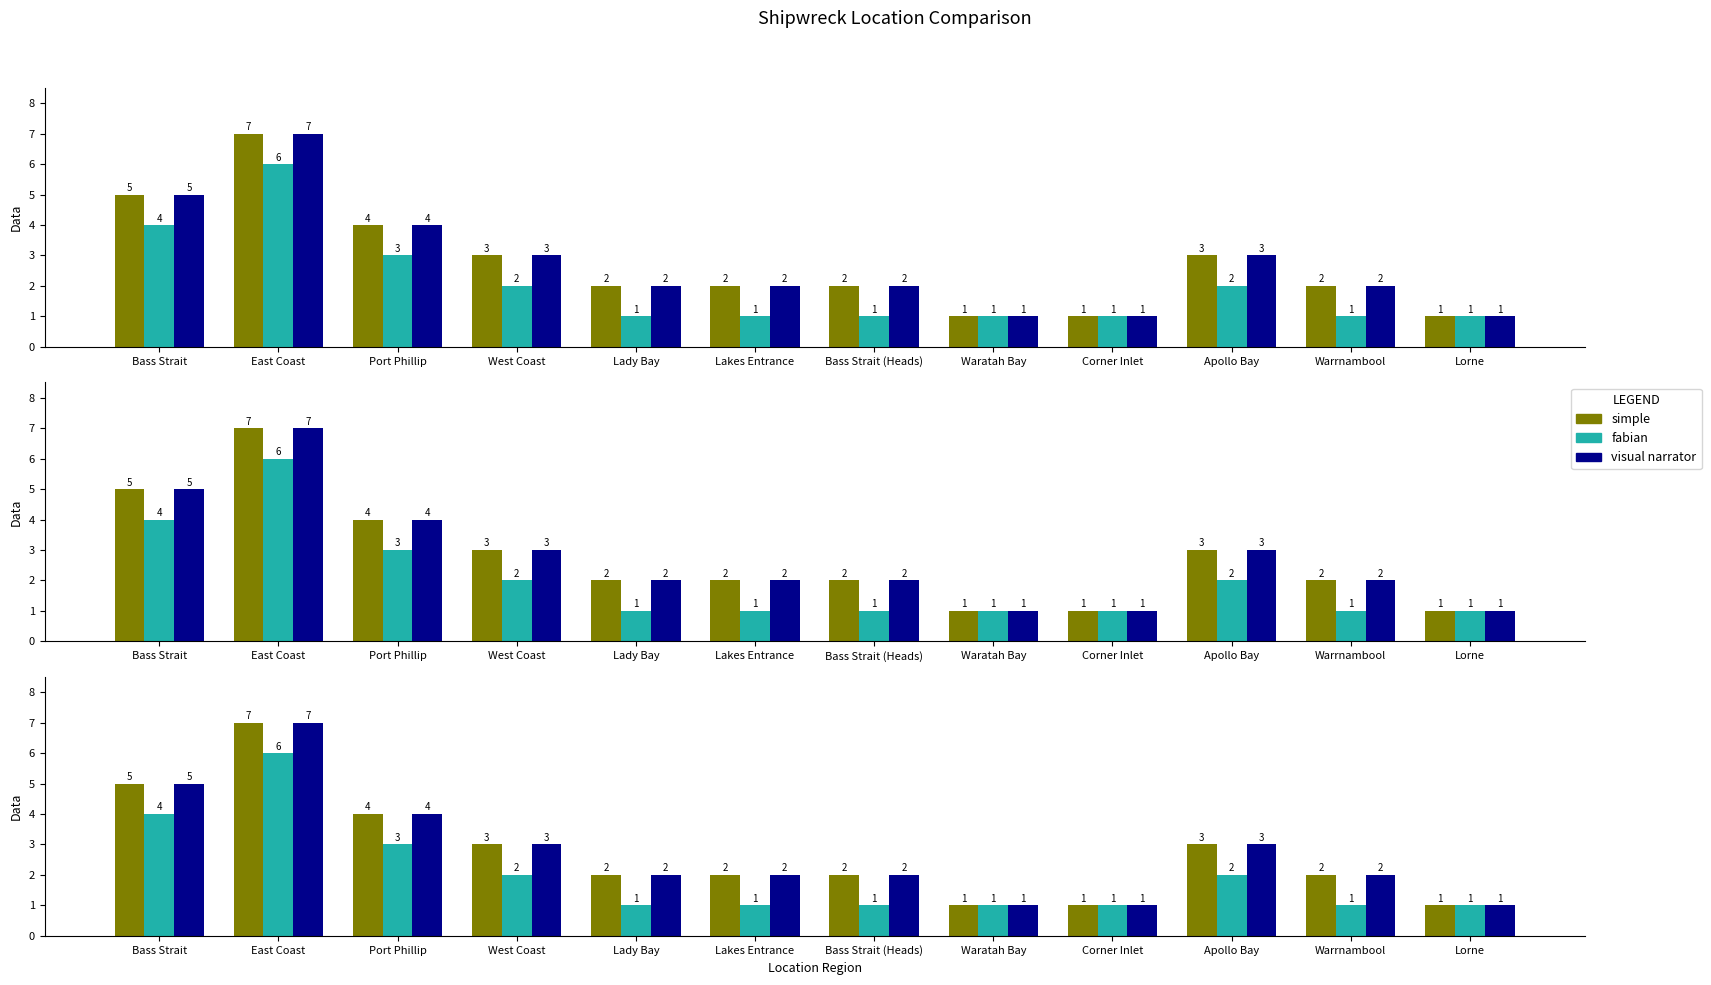

How many bars are there in total?

36